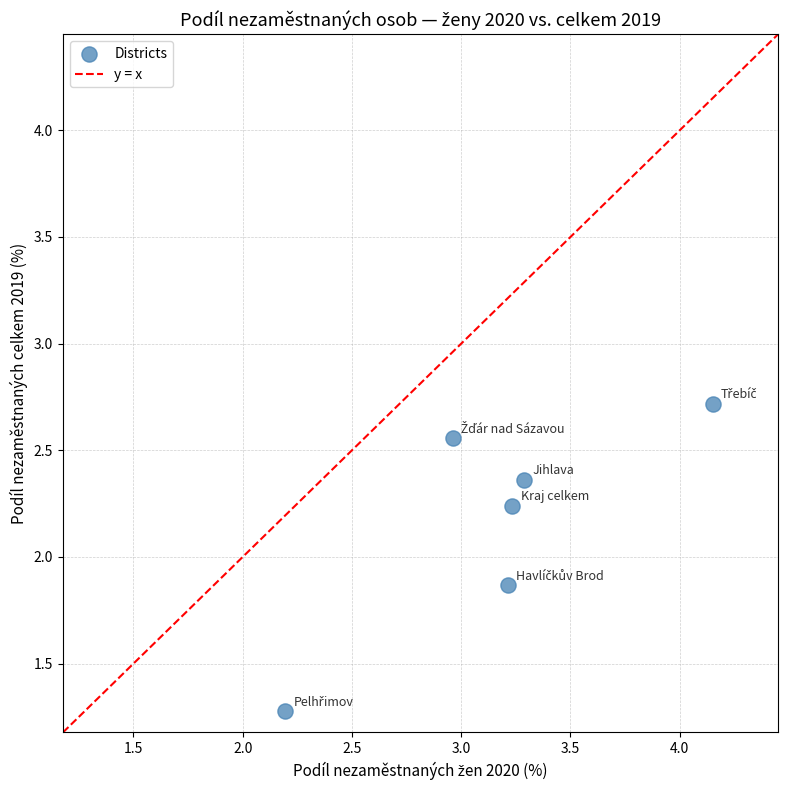

What is the range of X values (max minus min)?

2.0